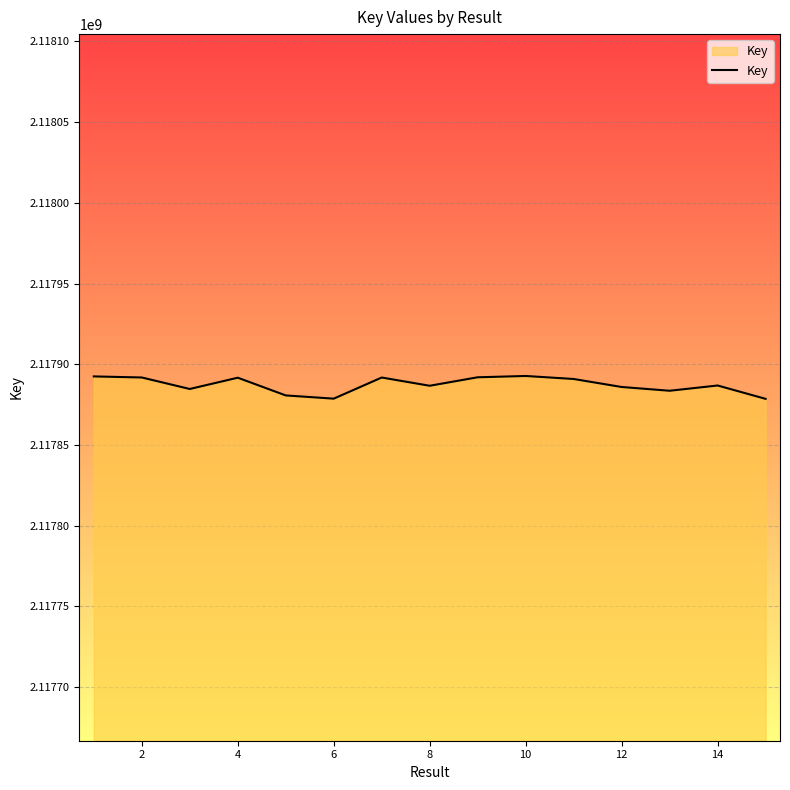

What is the smallest value displayed?

2117878545